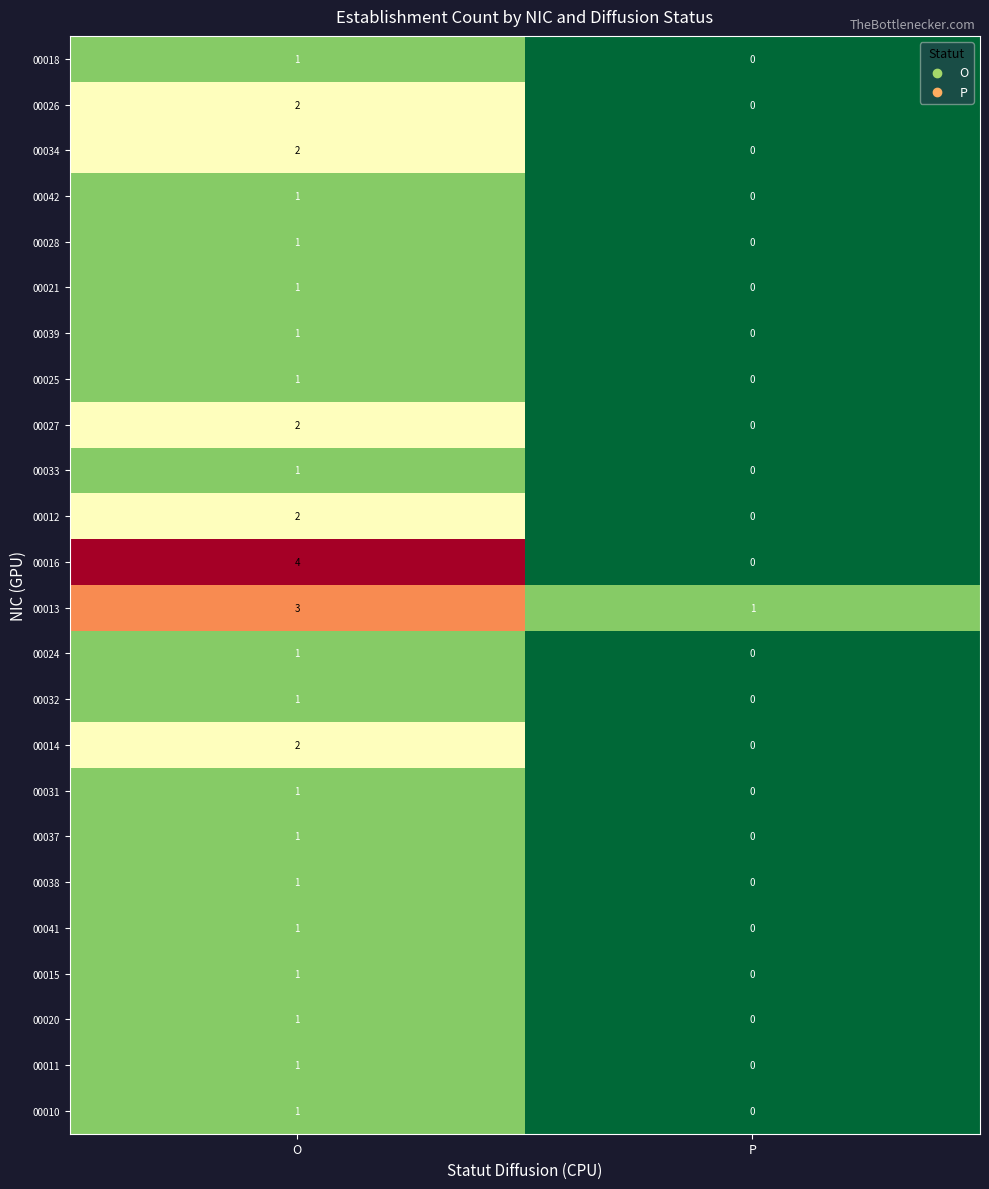

Rank the categories by 00026 value from lowest to highest.

P, O